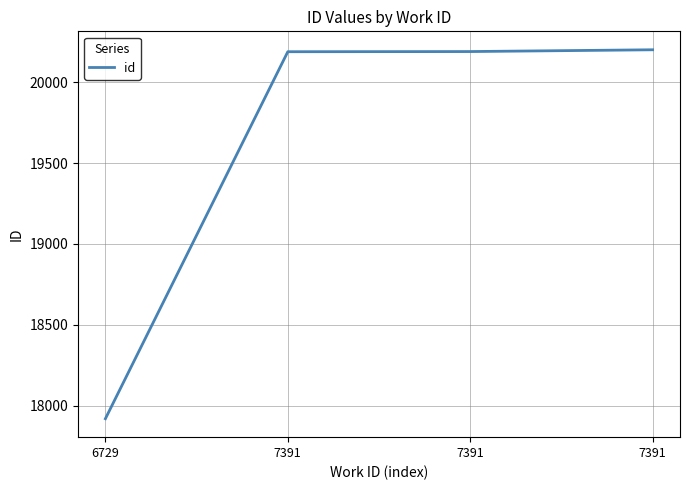

What is the greatest value displayed?

20201